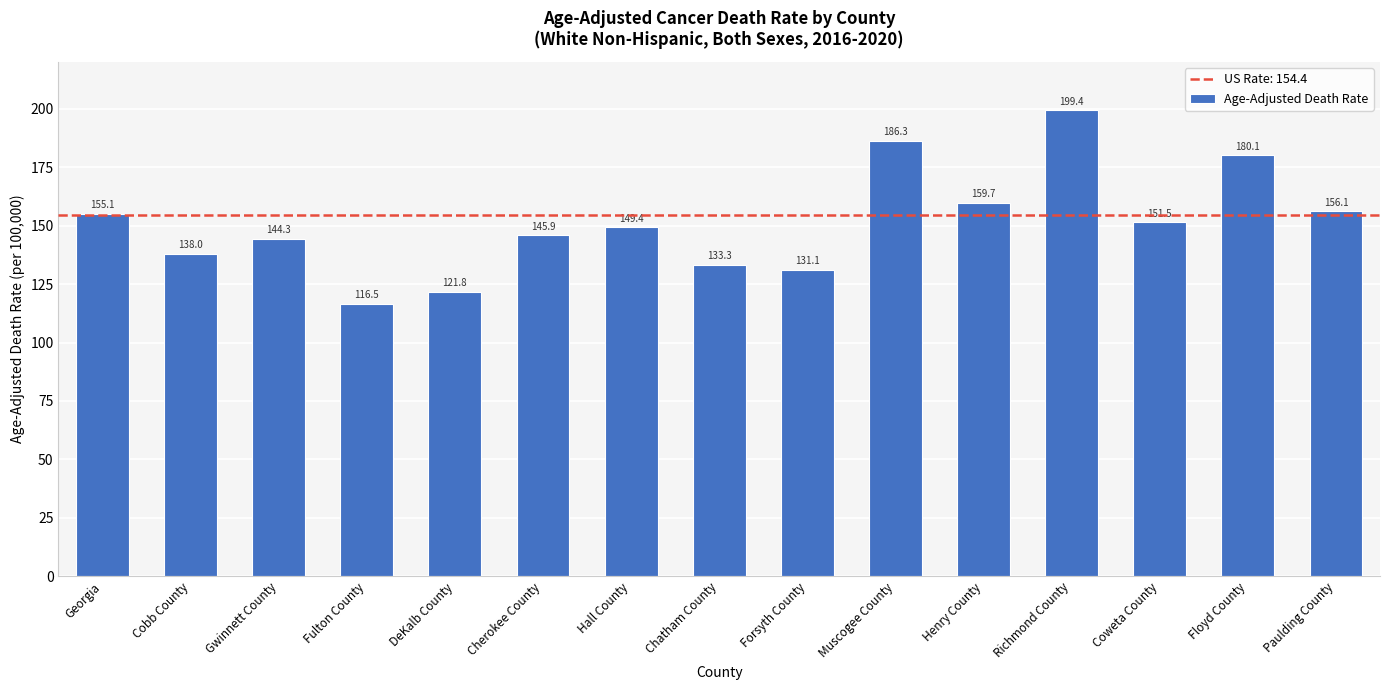

Is it true that the value at Floyd County is 180.1?

True